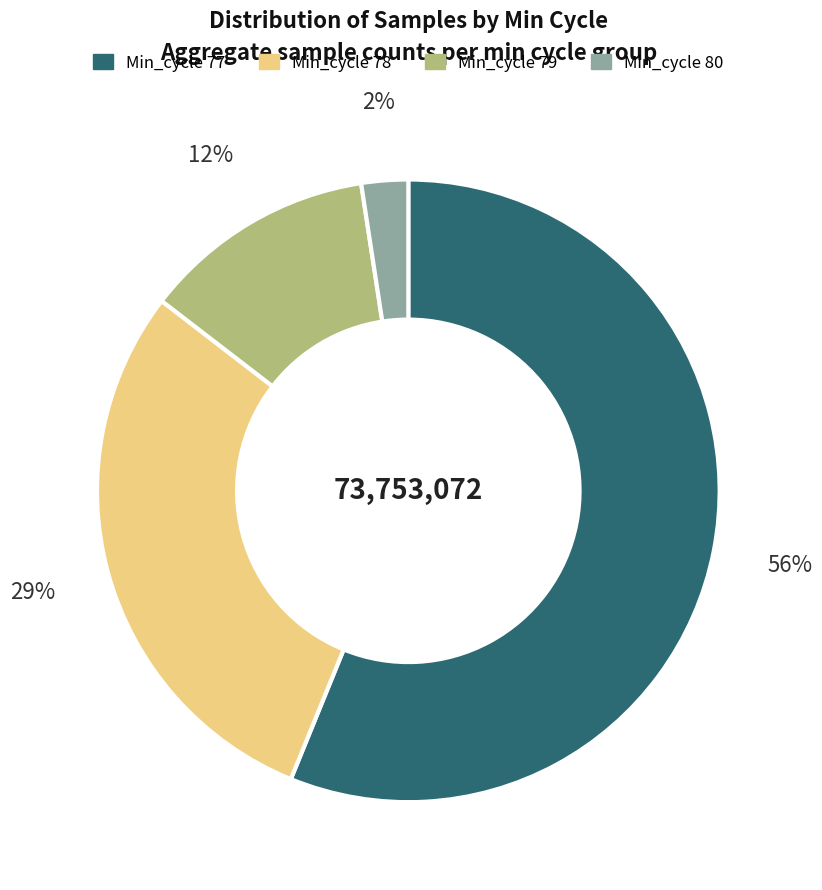

What percentage is the Min_cycle 79 slice, to the nearest percent?

12%